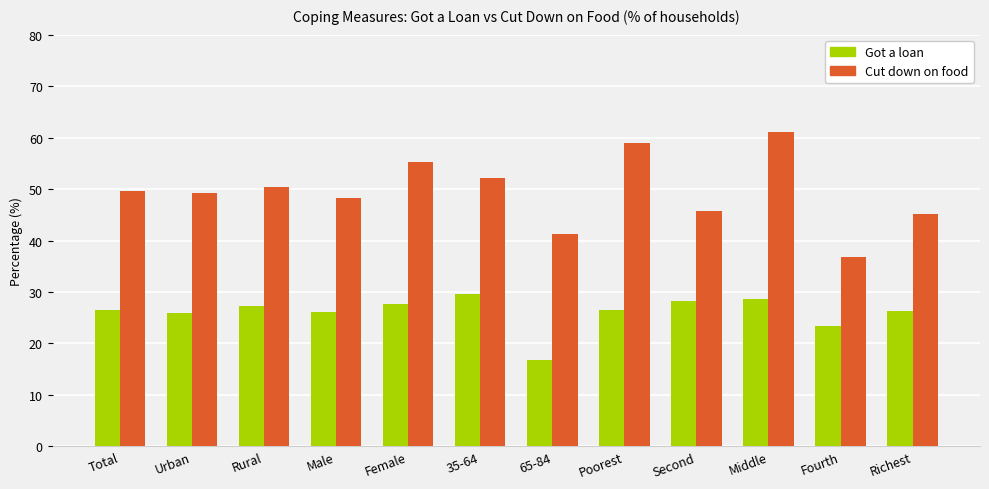

How many bars are there in each group?

2